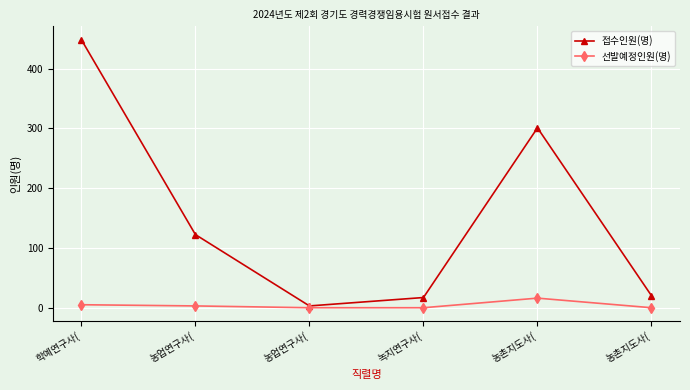

Does the chart display data point markers on the line(s)?

Yes